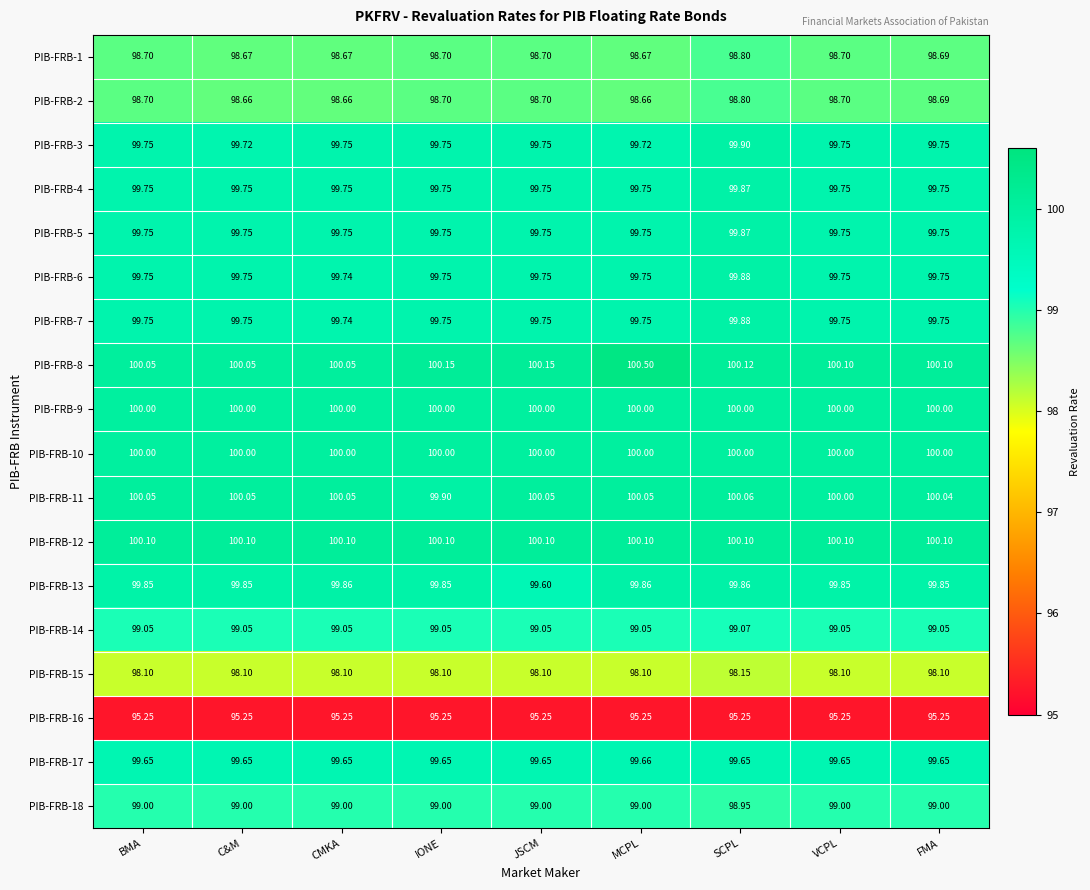

What is the difference between the highest and lowest values at SCPL?

4.9